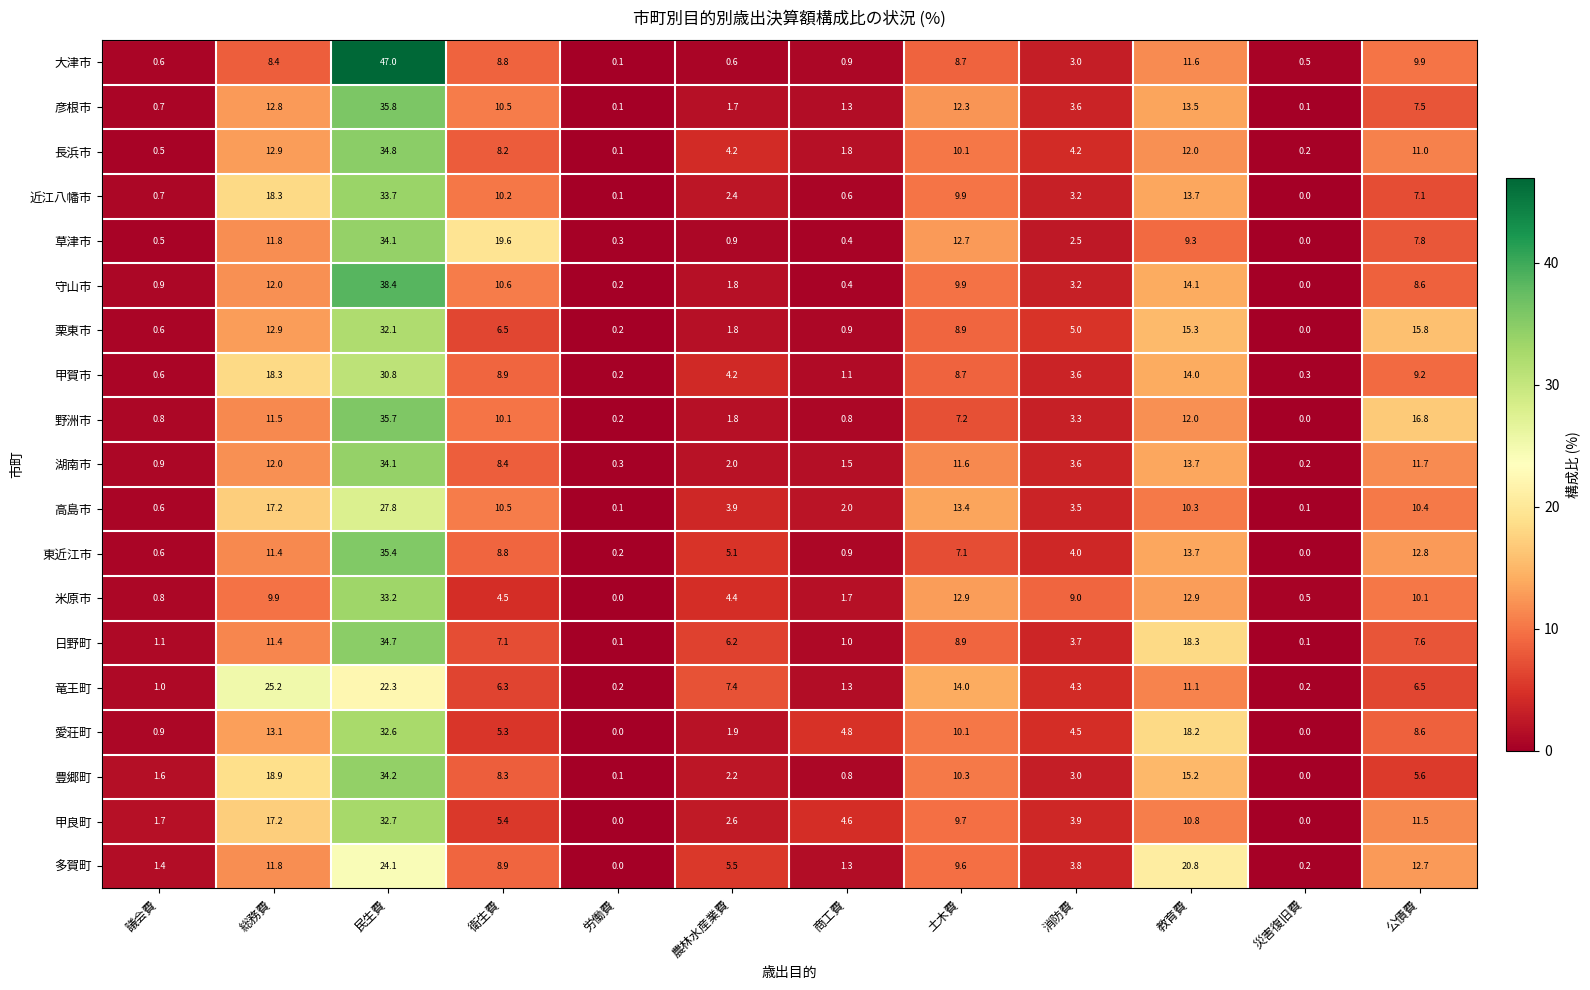

What is the sum of the 多賀町 values at 商工費 and 民生費?

25.4